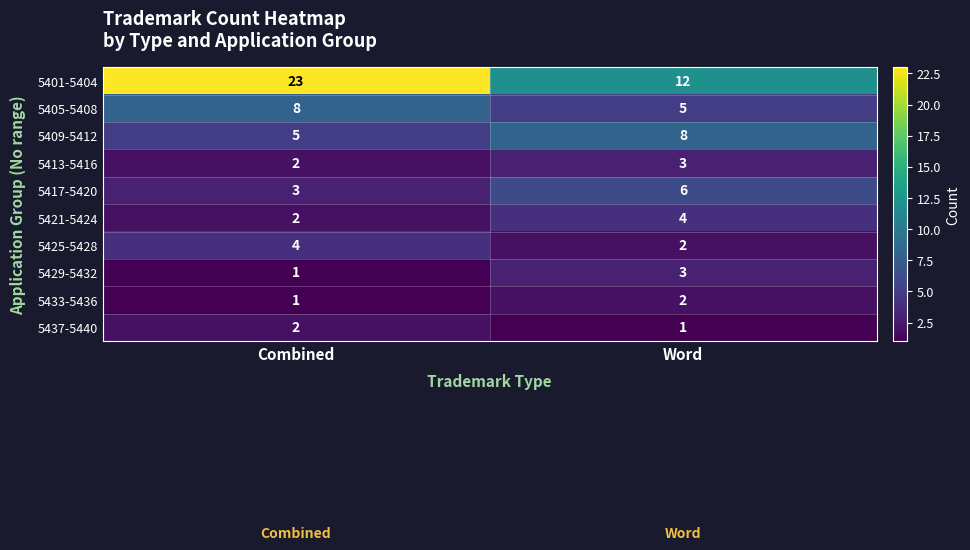

Reading right to left, list all the values displayed in this chart.

5401-5404: Word=12	Combined=23
5405-5408: Word=5	Combined=8
5409-5412: Word=8	Combined=5
5413-5416: Word=3	Combined=2
5417-5420: Word=6	Combined=3
5421-5424: Word=4	Combined=2
5425-5428: Word=2	Combined=4
5429-5432: Word=3	Combined=1
5433-5436: Word=2	Combined=1
5437-5440: Word=1	Combined=2